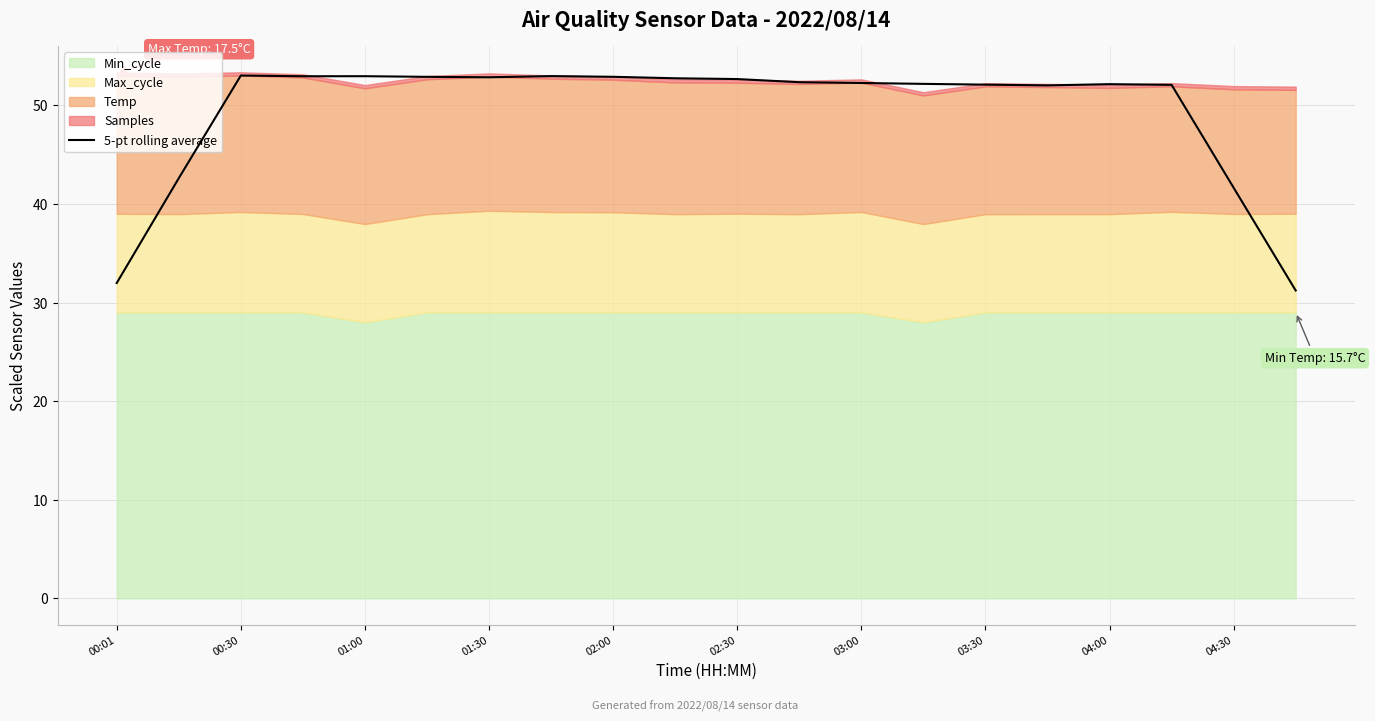

The 5-pt rolling average series shows 52.9 at 02:00. True or false?

True